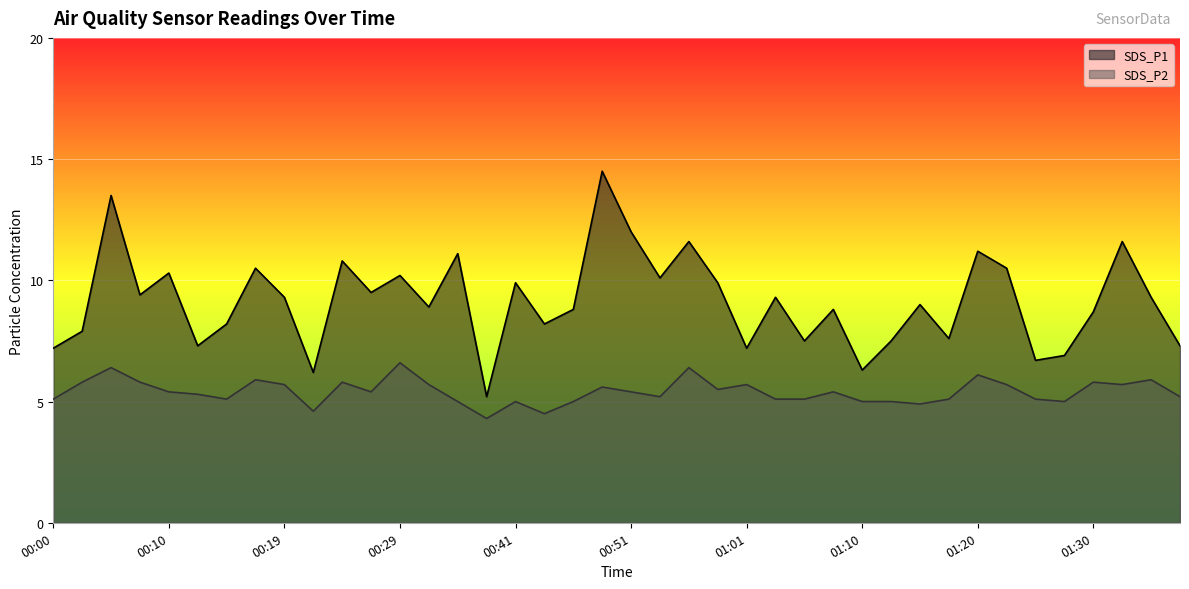

At which label does SDS_P2 reach its peak?

00:29